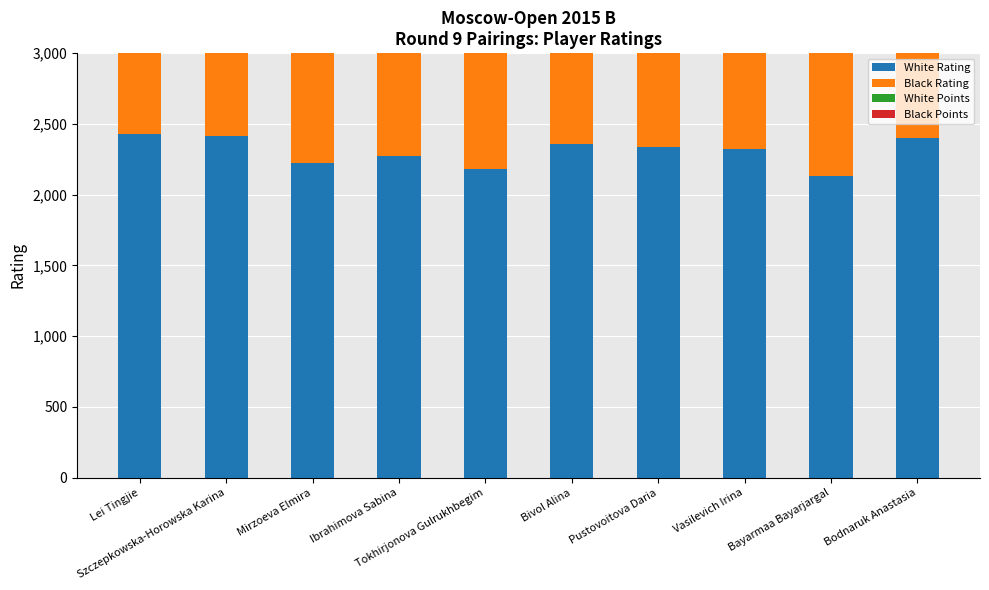

Reading left to right, extract all data points from this chart.

White Rating: 2429.0	2415.0	2220.0	2273.0	2181.0	2355.0	2334.0	2320.0	2134.0	2402.0
Black Rating: 2375.0	2451.0	2370.0	2324.0	2310.0	2170.0	2262.0	2244.0	2016.0	1996.0
White Points: 7.0	6.0	6.5	6.0	6.0	5.5	5.5	5.5	5.5	5.0
Black Points: 6.5	6.5	6.0	6.0	6.0	6.0	5.5	5.5	5.5	5.5